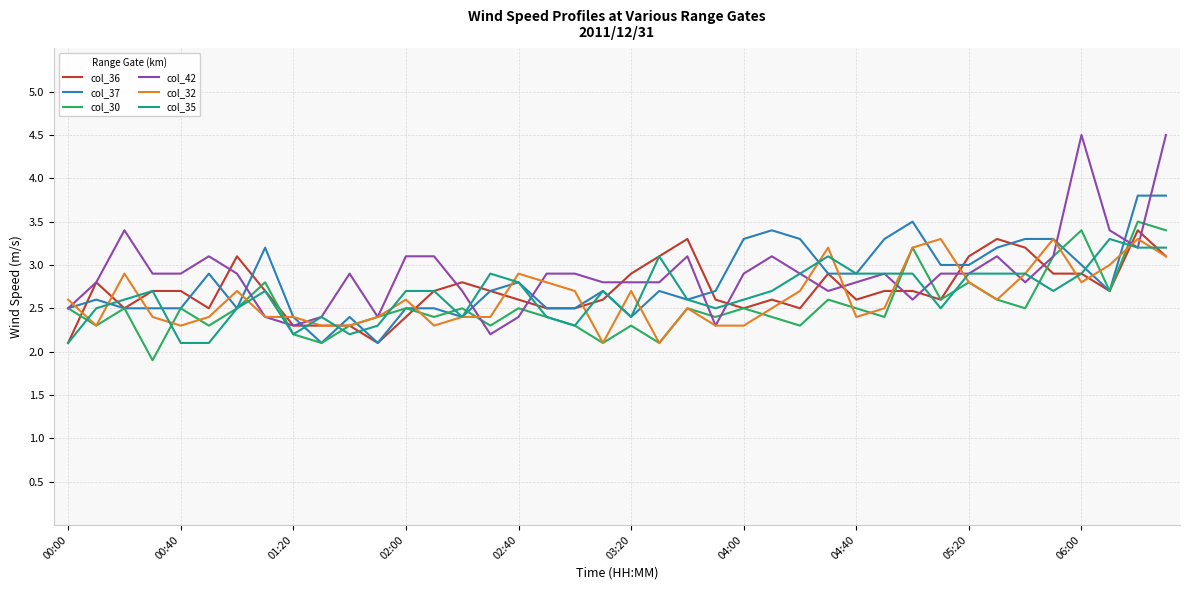

What is the lowest value of the col_35 series?

2.1